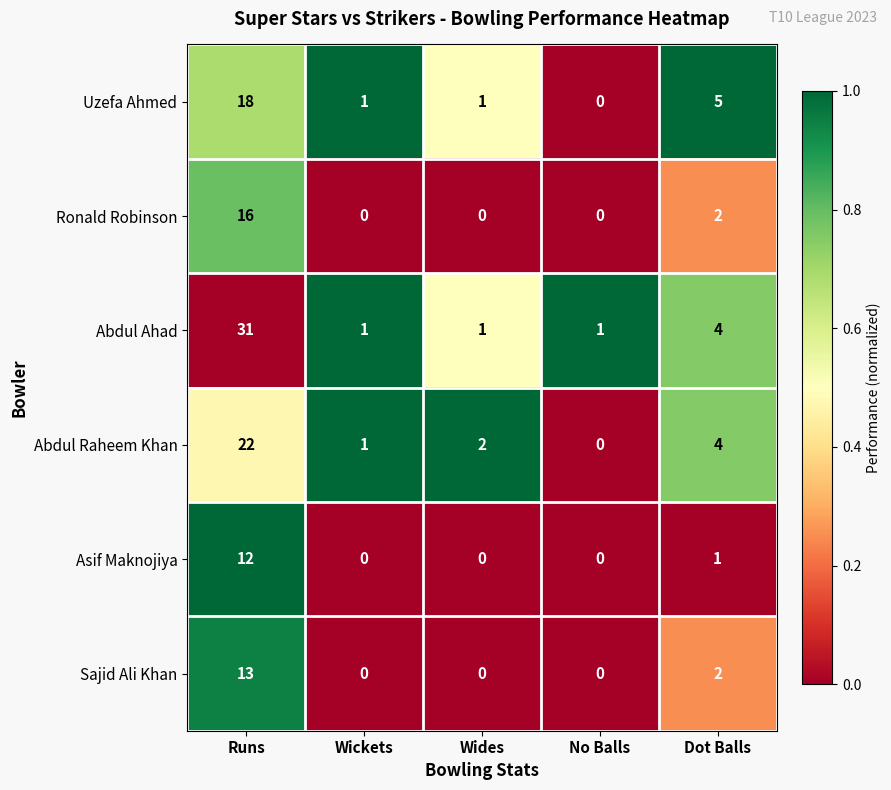

Which series has the largest total across all categories?

Abdul Ahad